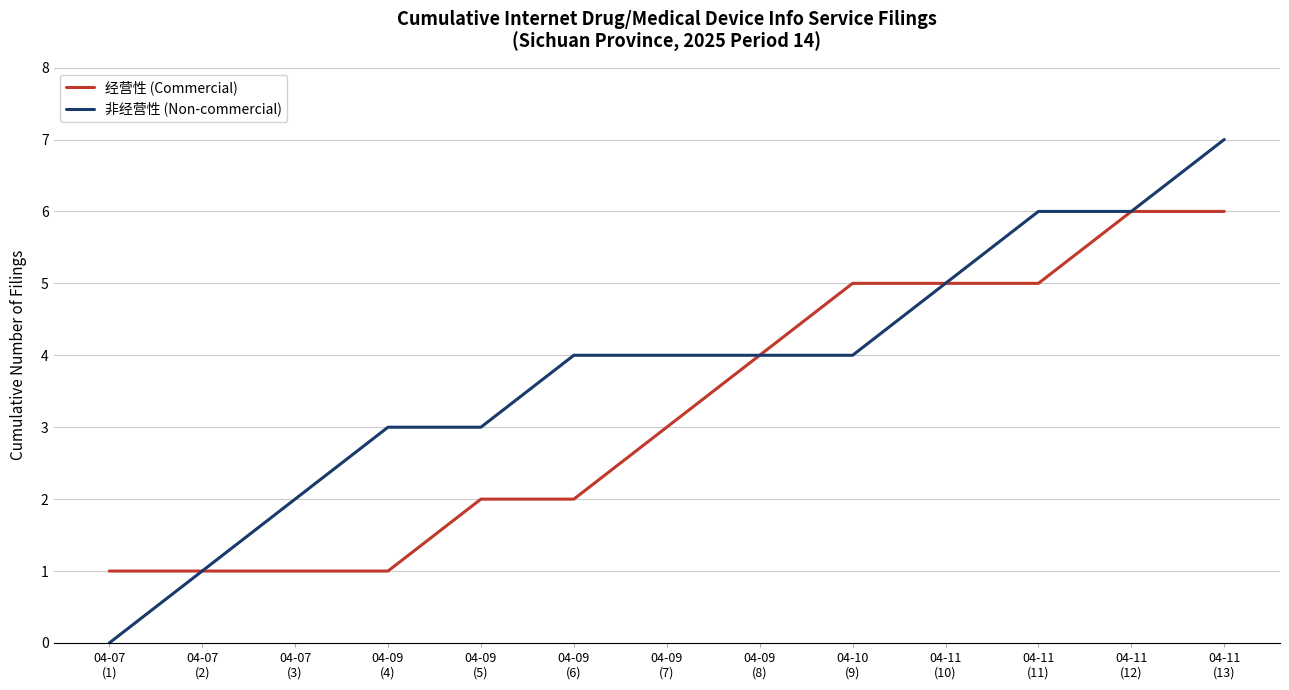

How many values in the 经营性 (Commercial) series are below 3?

6